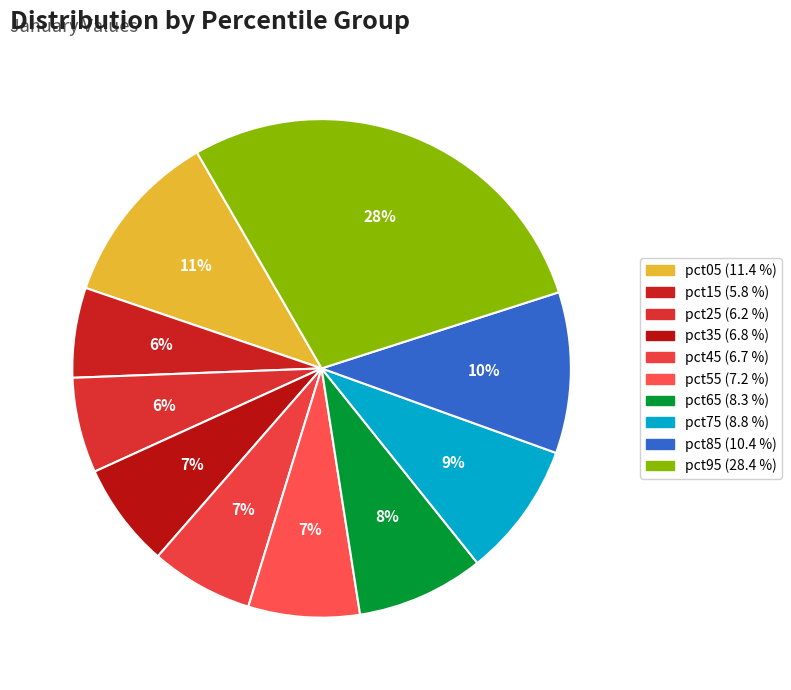

What percentage is the pct55 slice, to the nearest percent?

7%